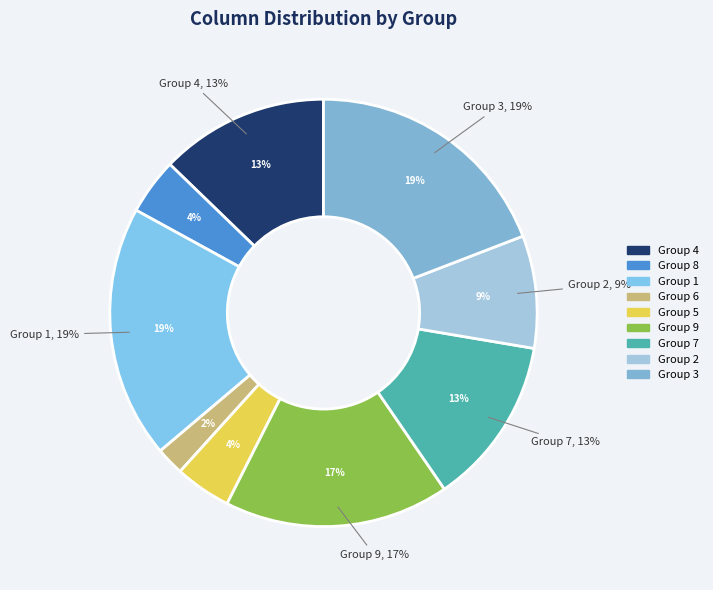

To the nearest percent, what percentage of the pie is 7?

13%